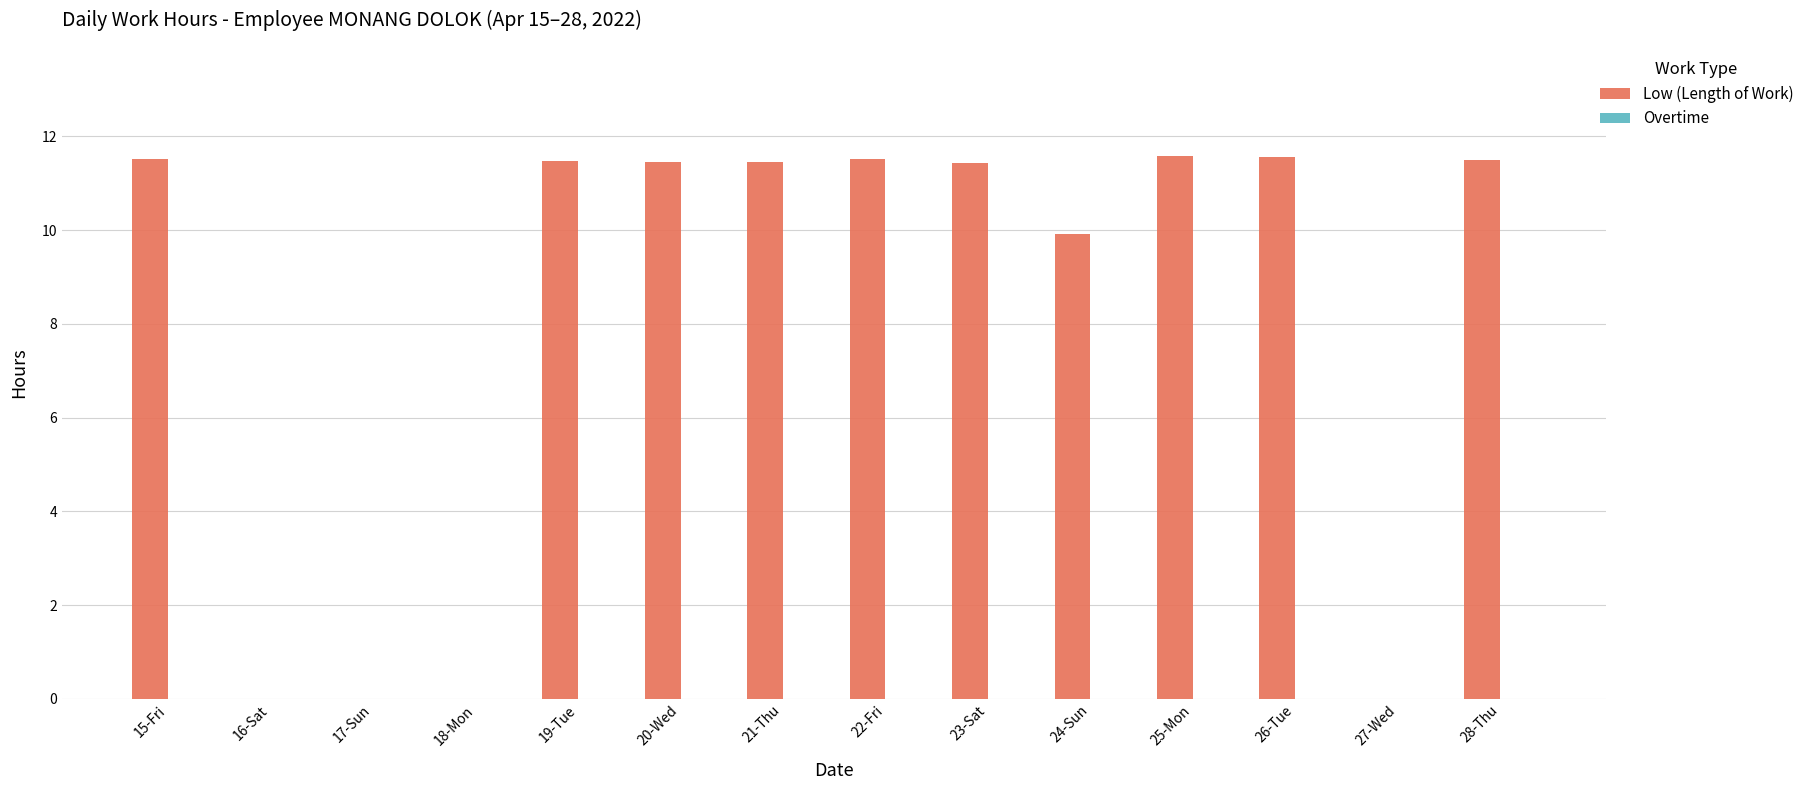

What is the maximum value shown in the chart?

11.6